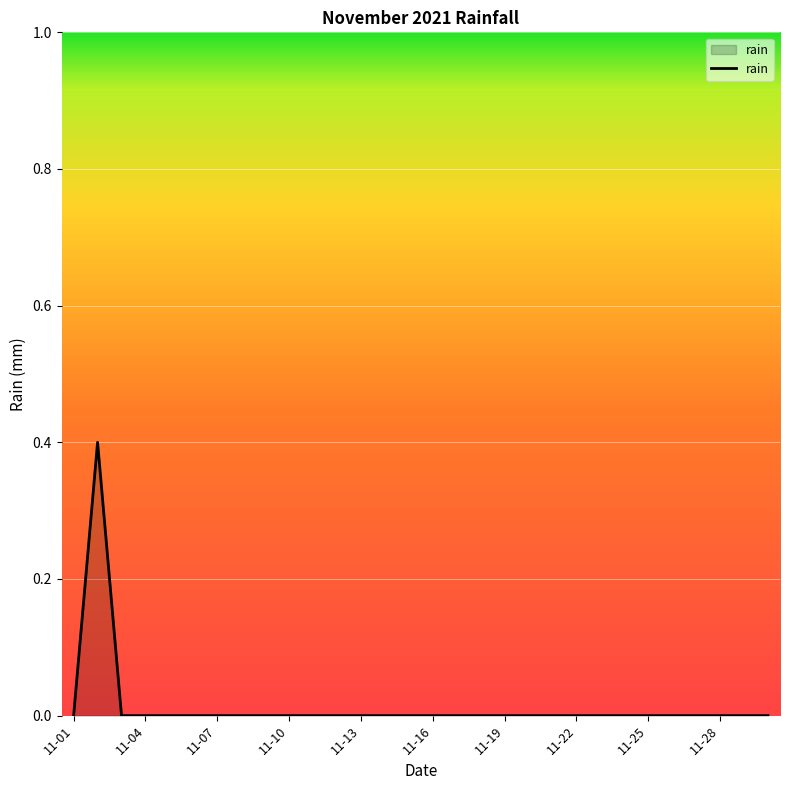

What is the maximum value shown in the chart?

0.4